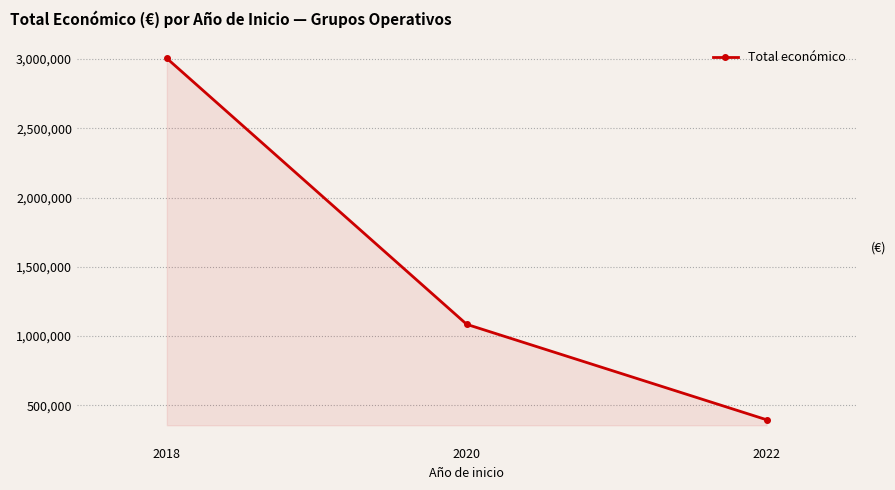

Reading left to right, what are all the values shown in this chart?

2018=3004974	2020=1084300	2022=395340